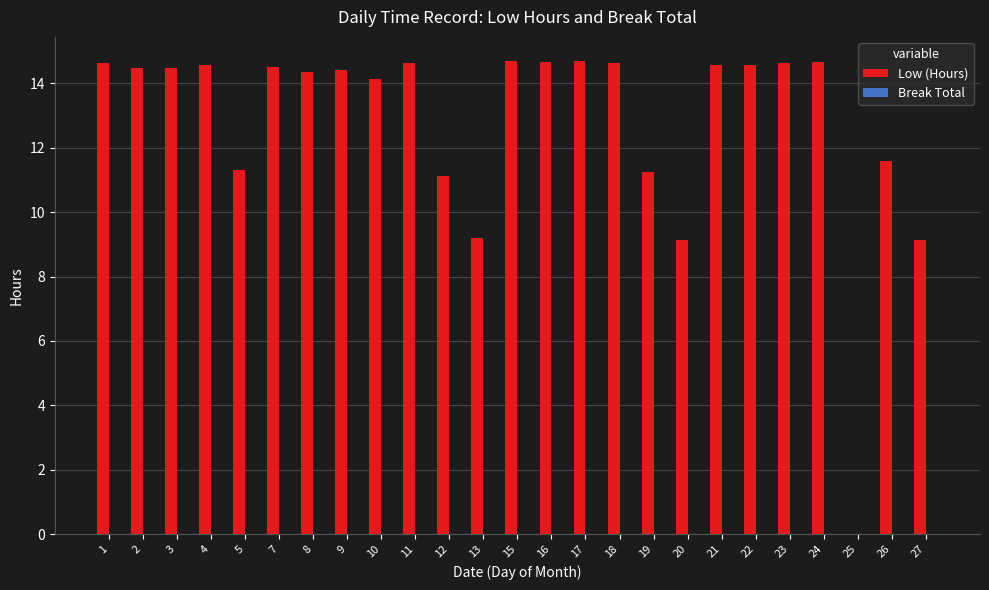

What is the maximum value shown in the chart?

14.7